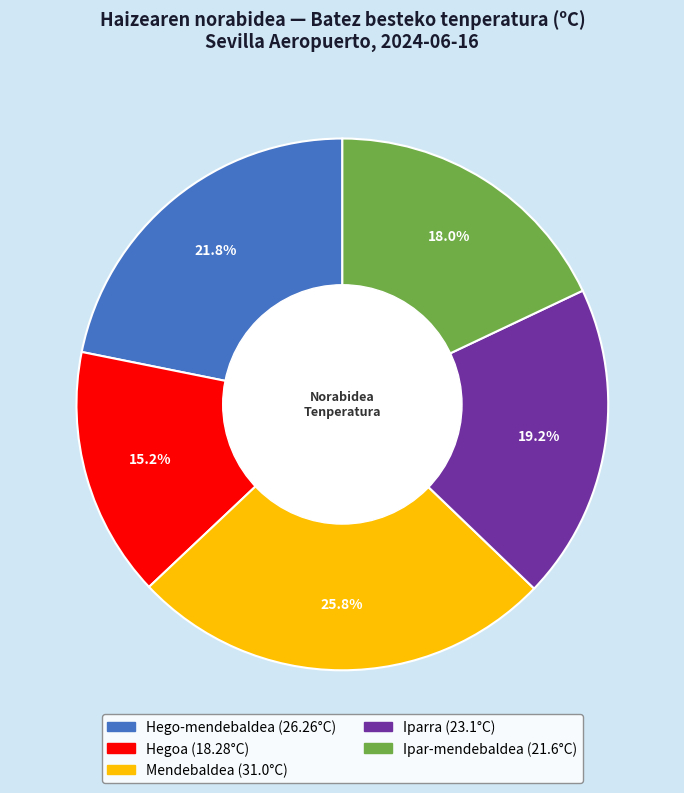

What is the largest slice in the pie chart?

Mendebaldea